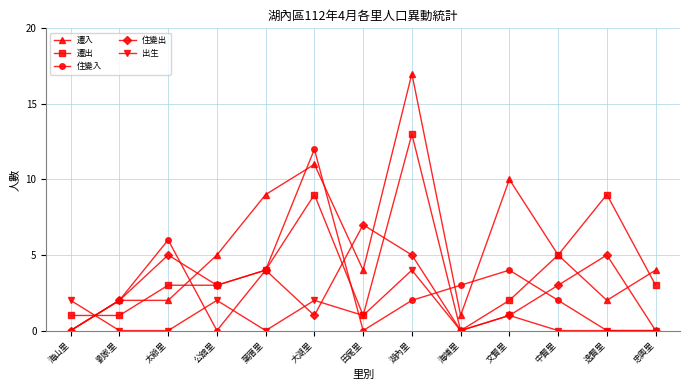

What is the spread (max minus min) of values at 文賢里?

9